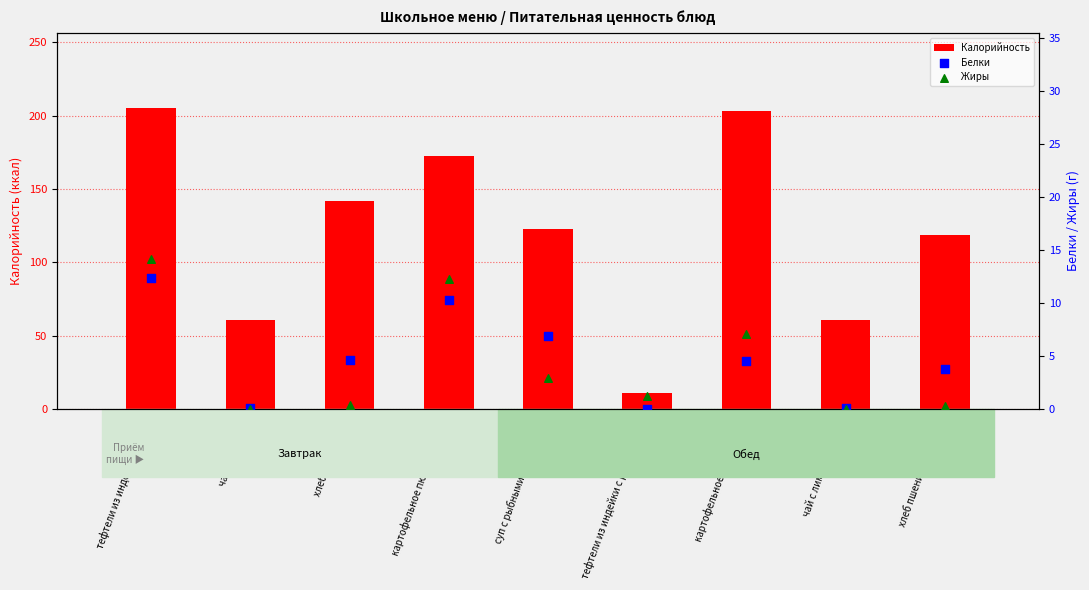

What are all the series names shown in the legend?

Калорийность, Белки, Жиры